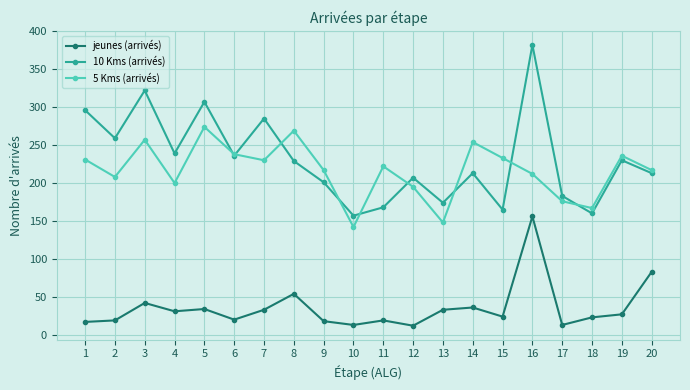

Which series has the largest range (max minus min)?

10 Kms (arrivés)